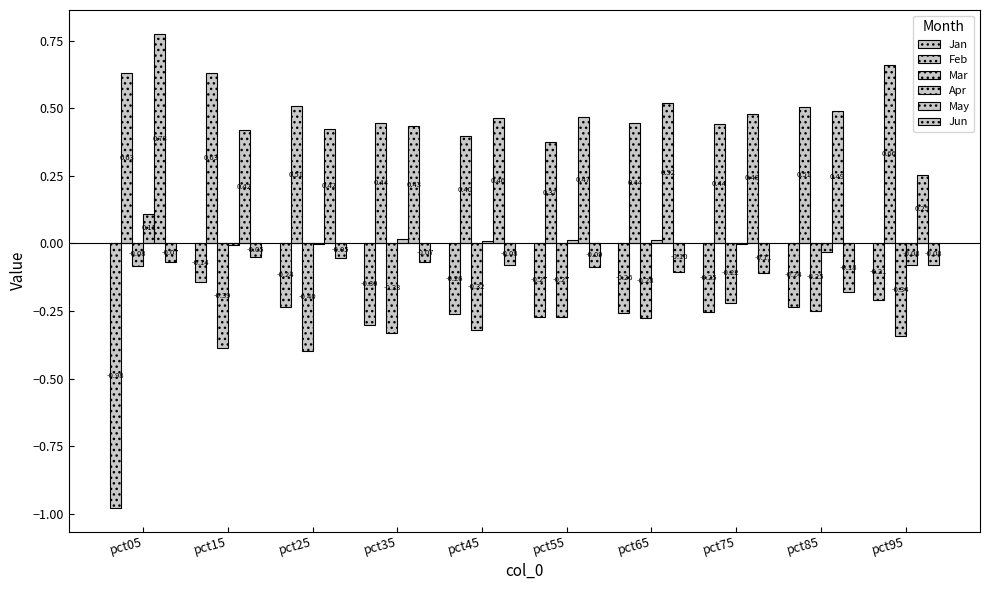

Which category has the highest value across all series?

pct05